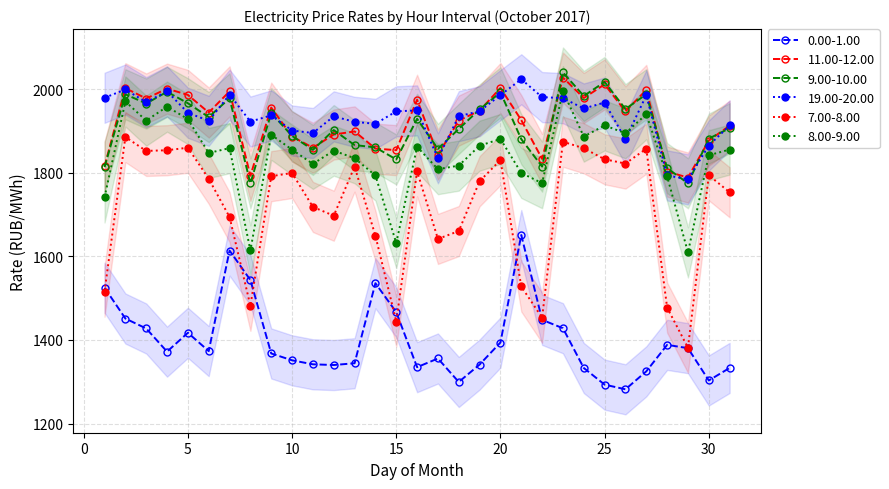

Which series has the largest range (max minus min)?

7.00-8.00